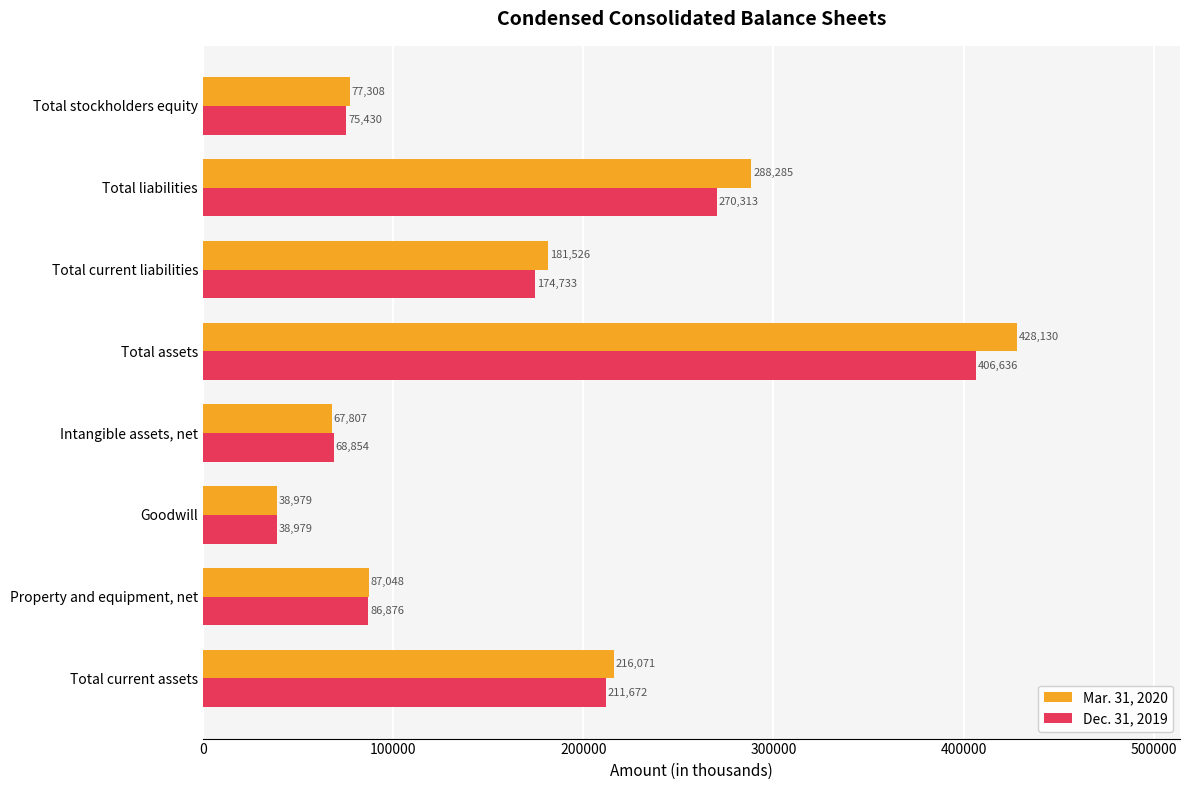

Is the value of Dec. 31, 2019 at Intangible assets, net greater than the value of Mar. 31, 2020 at Total current assets?

No